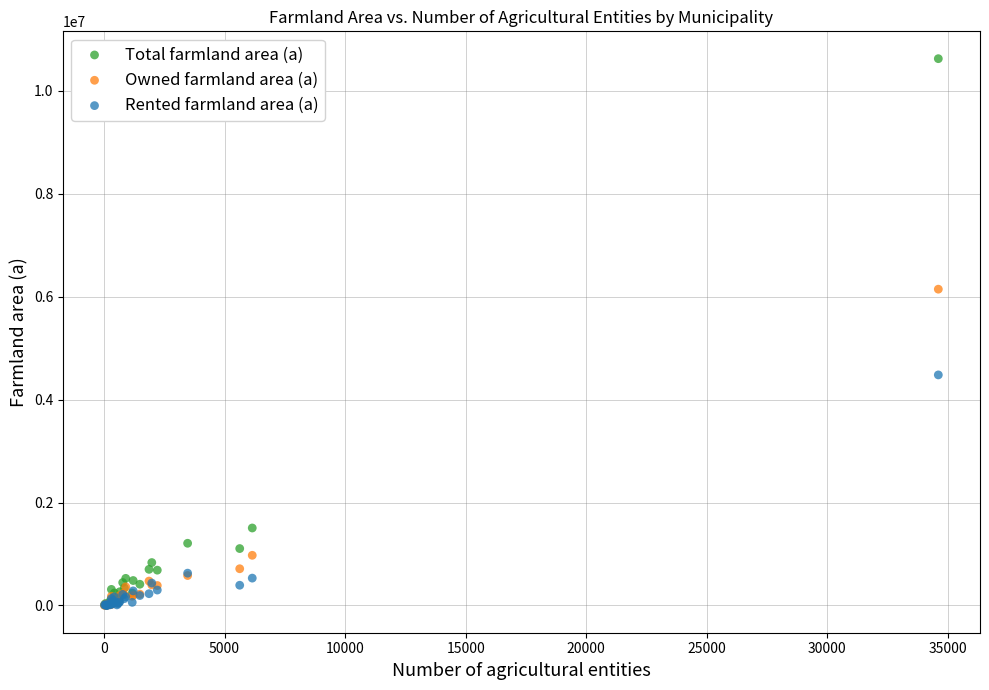

In the Rented farmland area (a) series, what Y value is closest to 2240483?

627239